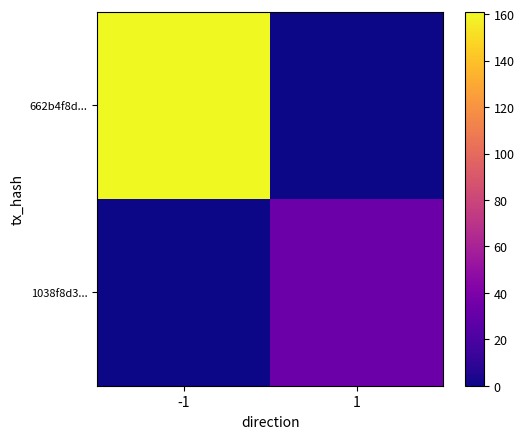

Reading right to left, transcribe all the data shown in this chart.

662b4f8d...: 1=0	-1=161
1038f8d3...: 1=33	-1=0